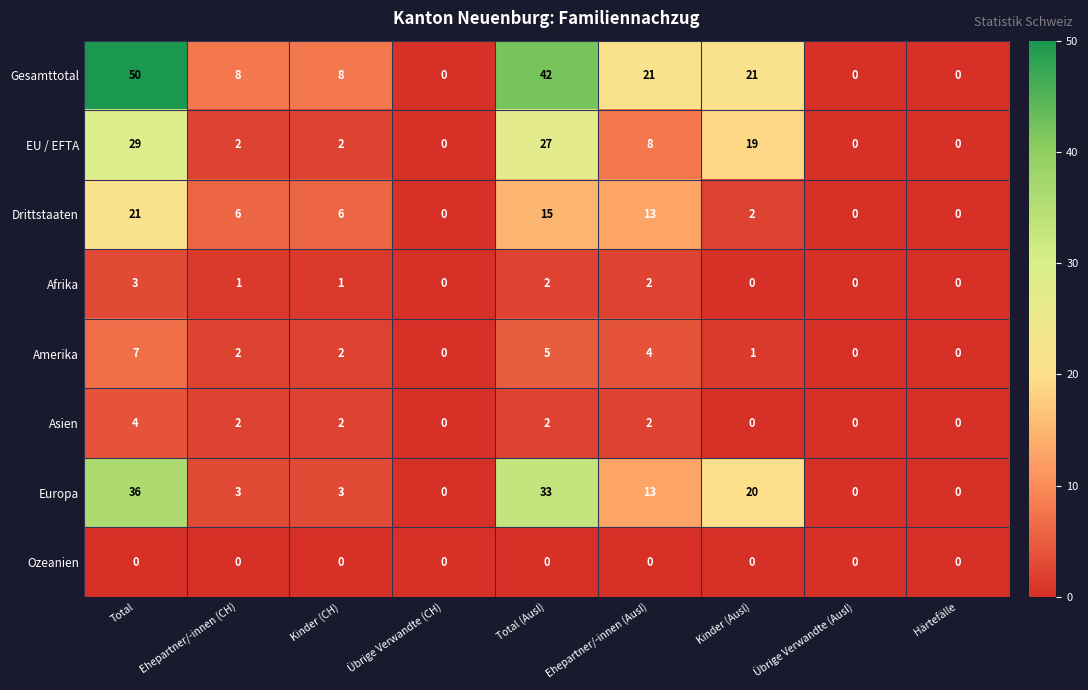

What is the difference between the highest and lowest values at Kinder (CH)?

8